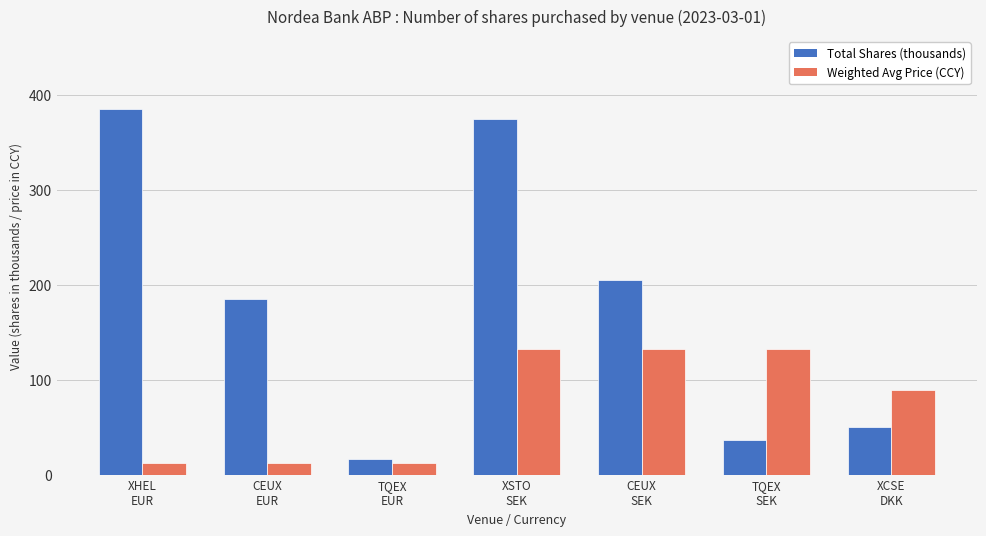

Which series has the largest total across all categories?

Total Shares (thousands)